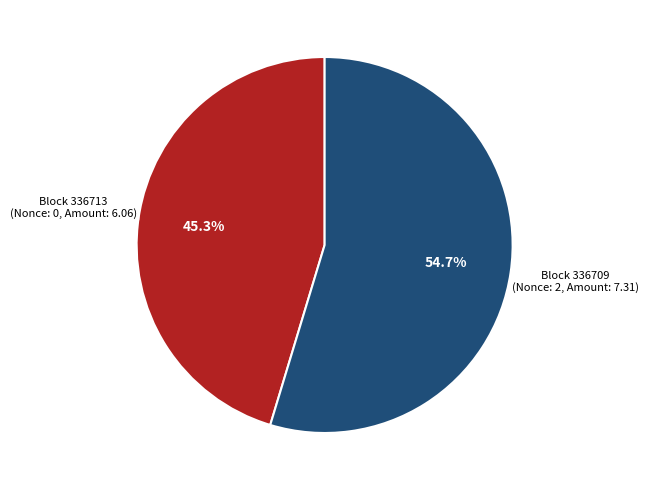

Does any single category account for the majority?

Yes